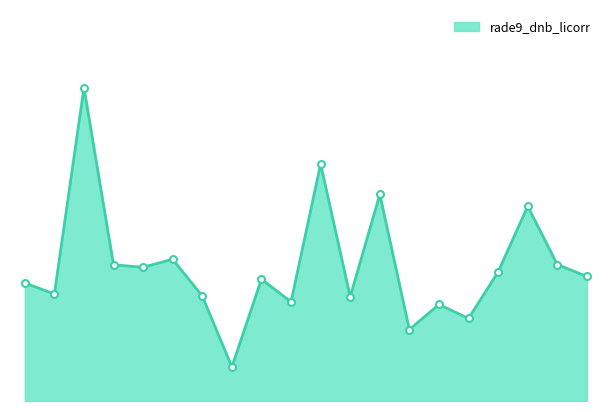

Does the chart display data point markers on the line(s)?

No